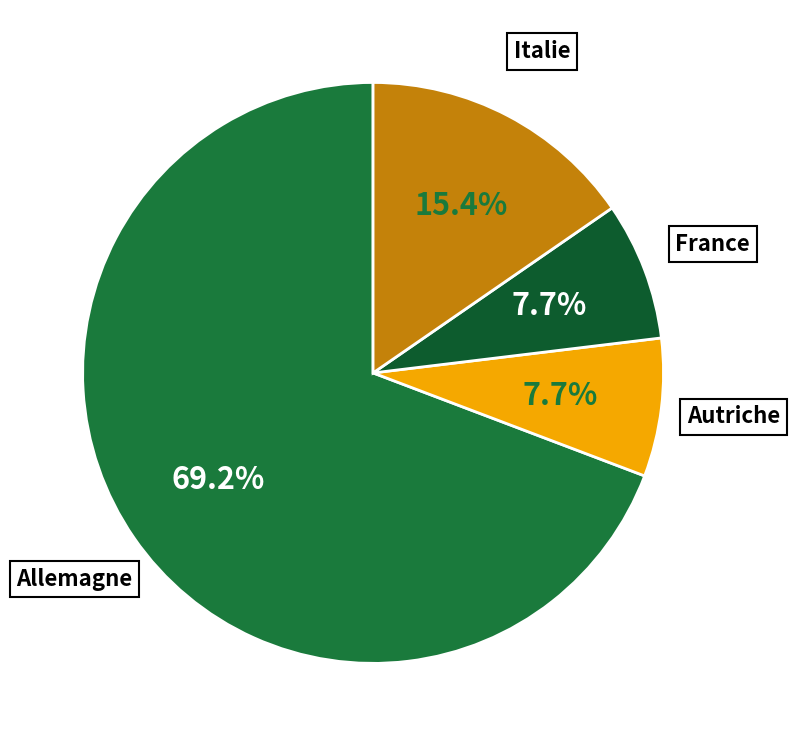

Is Autriche the majority of the pie?

No